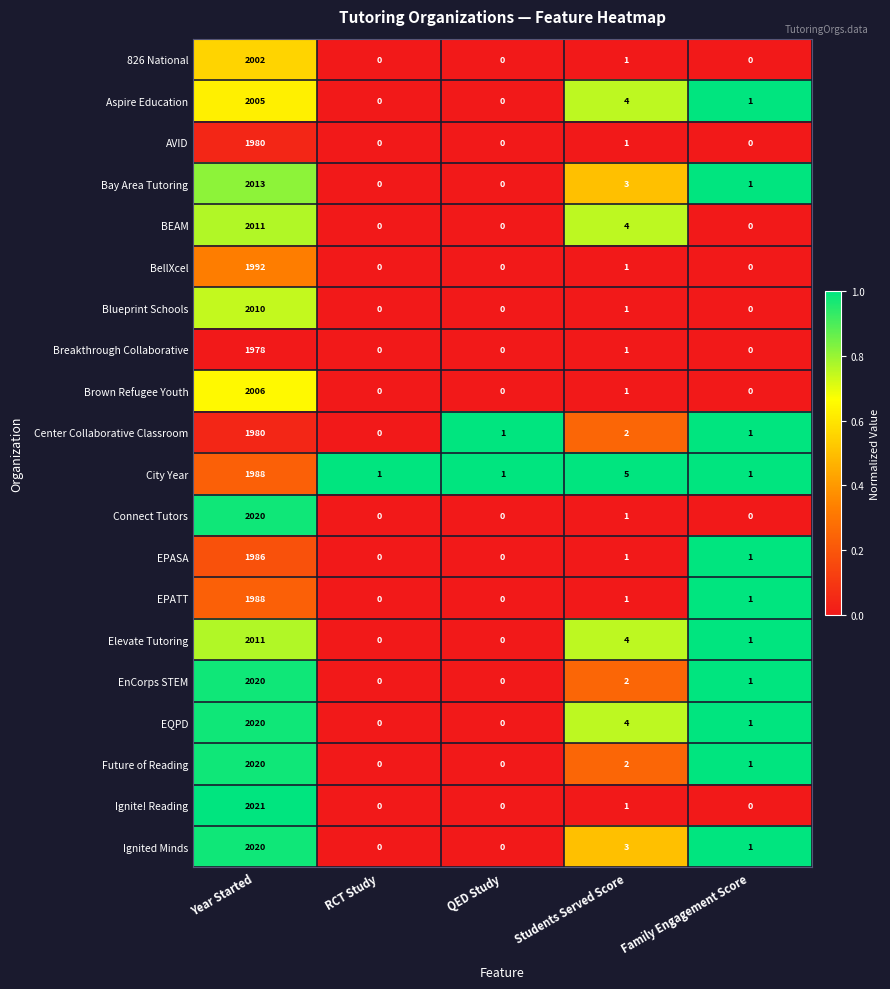

What is the greatest value displayed?

2021